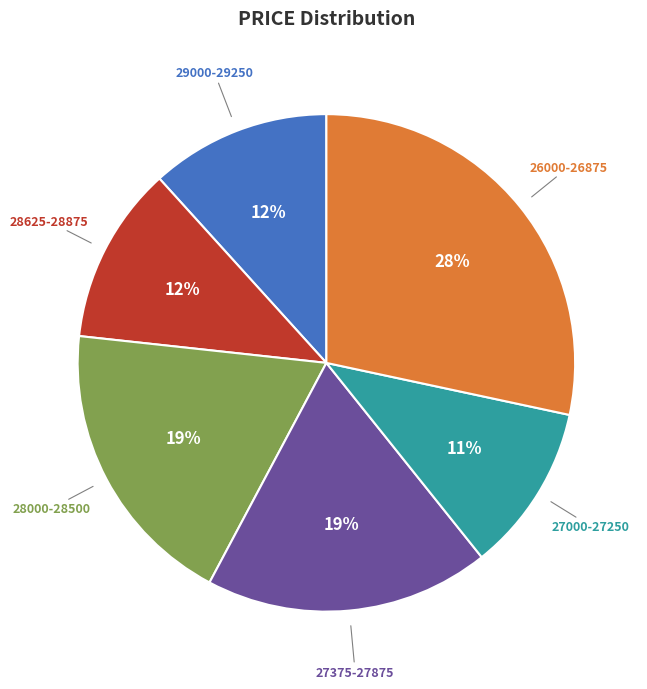

Approximately how many times larger is the value at 28625-28875 compared to 27000-27250?

1.1